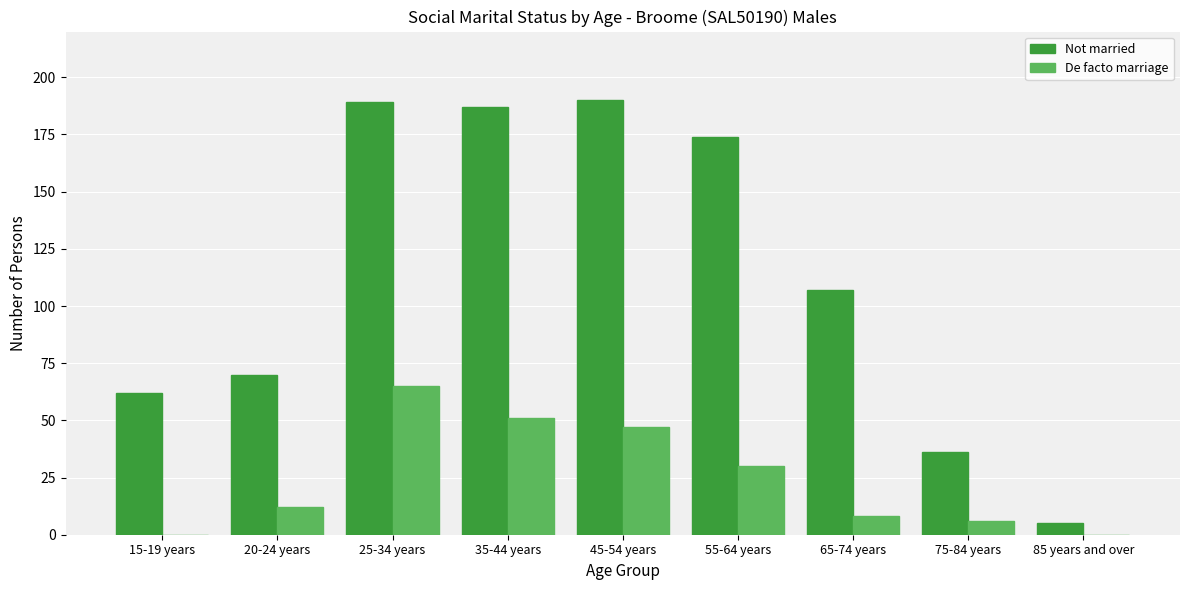

What is the maximum value shown in the chart?

190